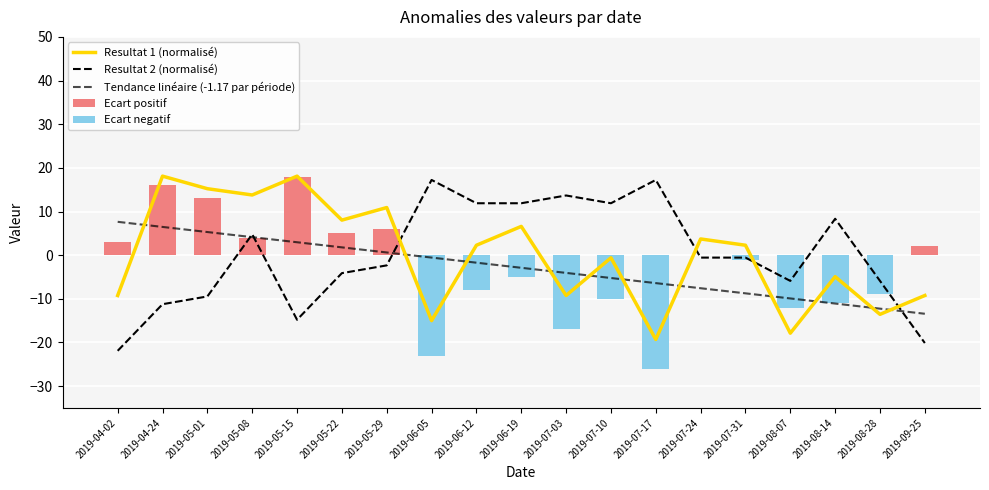

How many data points in Tendance linéaire (-1.17 par période) are less than -2?

10